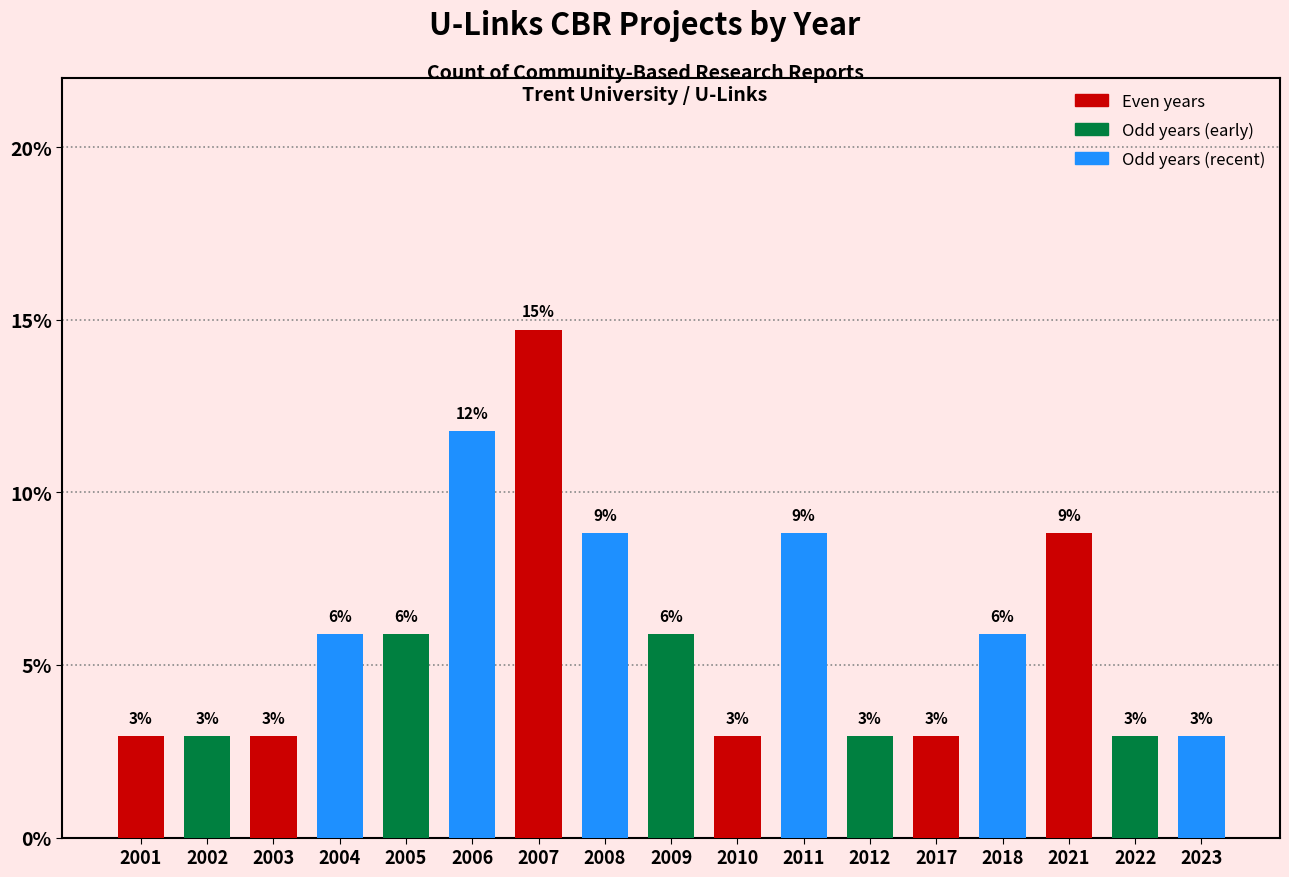

What is the difference between the maximum and minimum values?

11.8